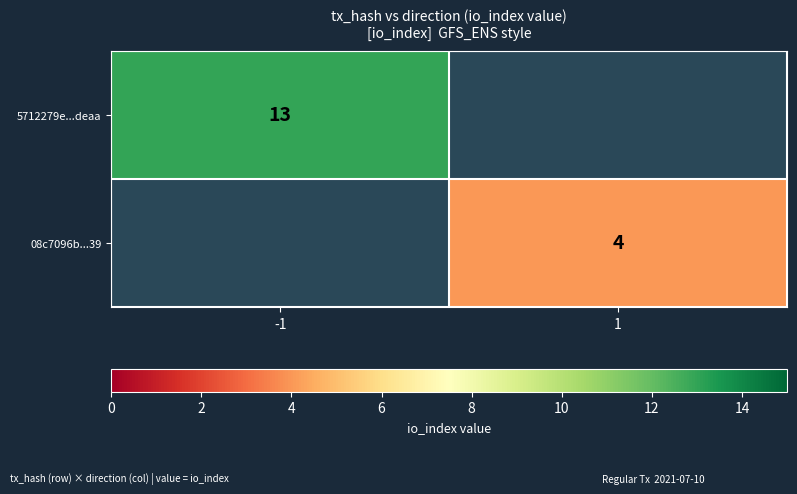

Is it true that 08c7096b...39 equals 4 at 1?

True